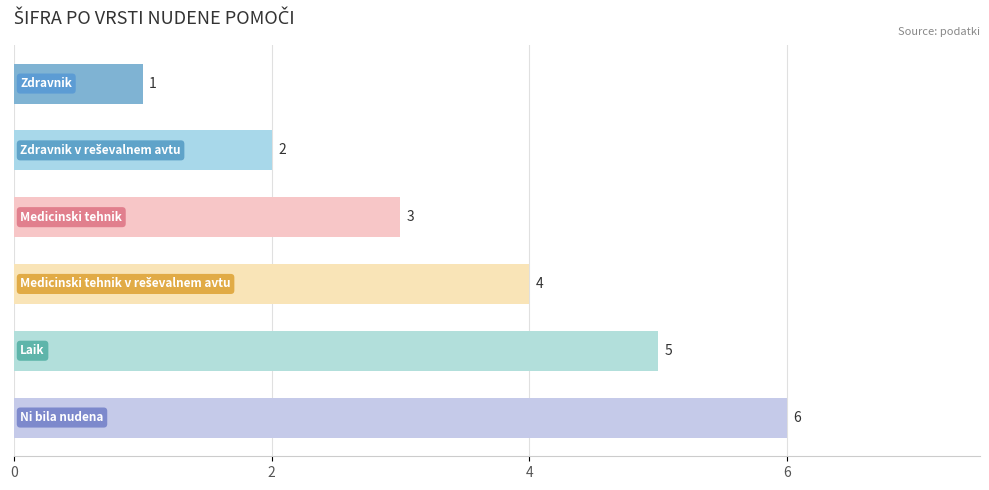

Count the values in the range 2 to 5.

4